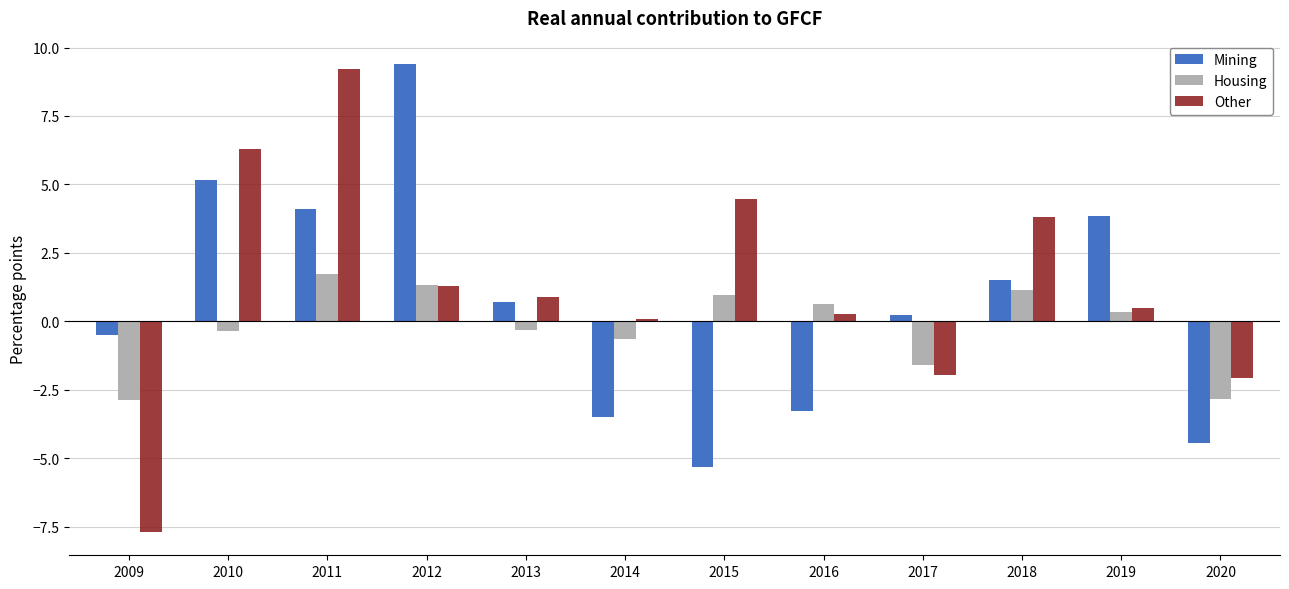

How many groups of bars are there?

12